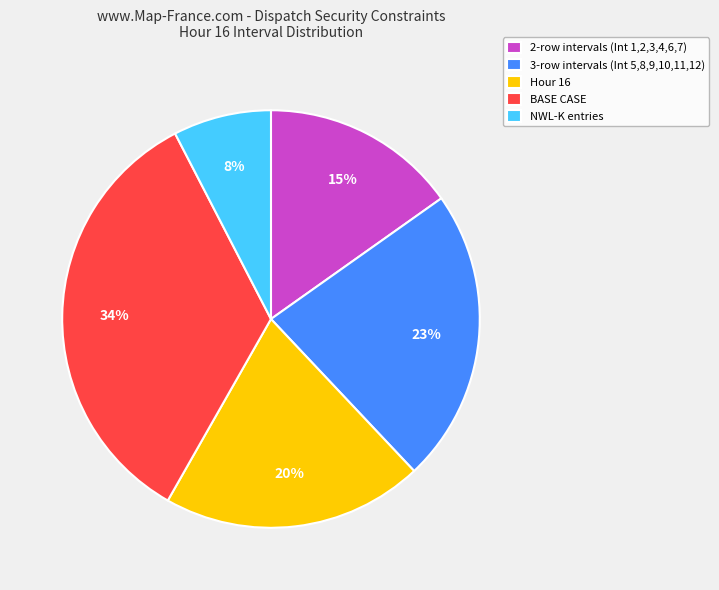

Is the sum of NWL-K entries and Hour 16 greater than half?

No